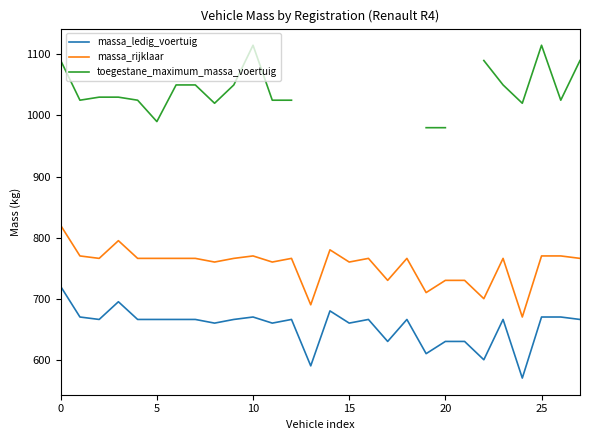

True or false: toegestane_maximum_massa_voertuig has more than 1 interior local peaks.

True